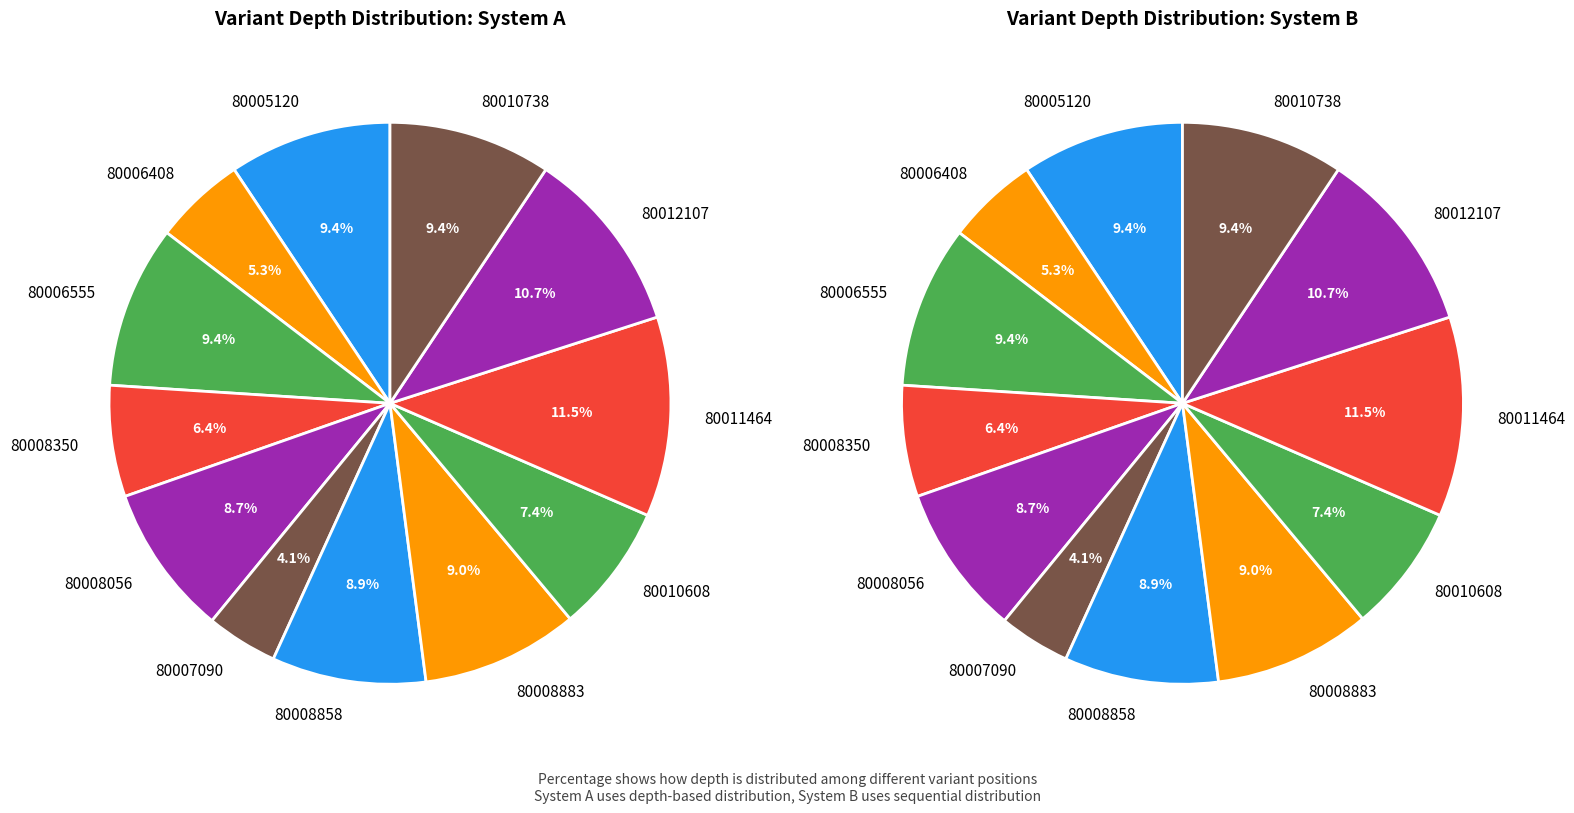

What is the change in value from 80008350 to 80010608?

+6